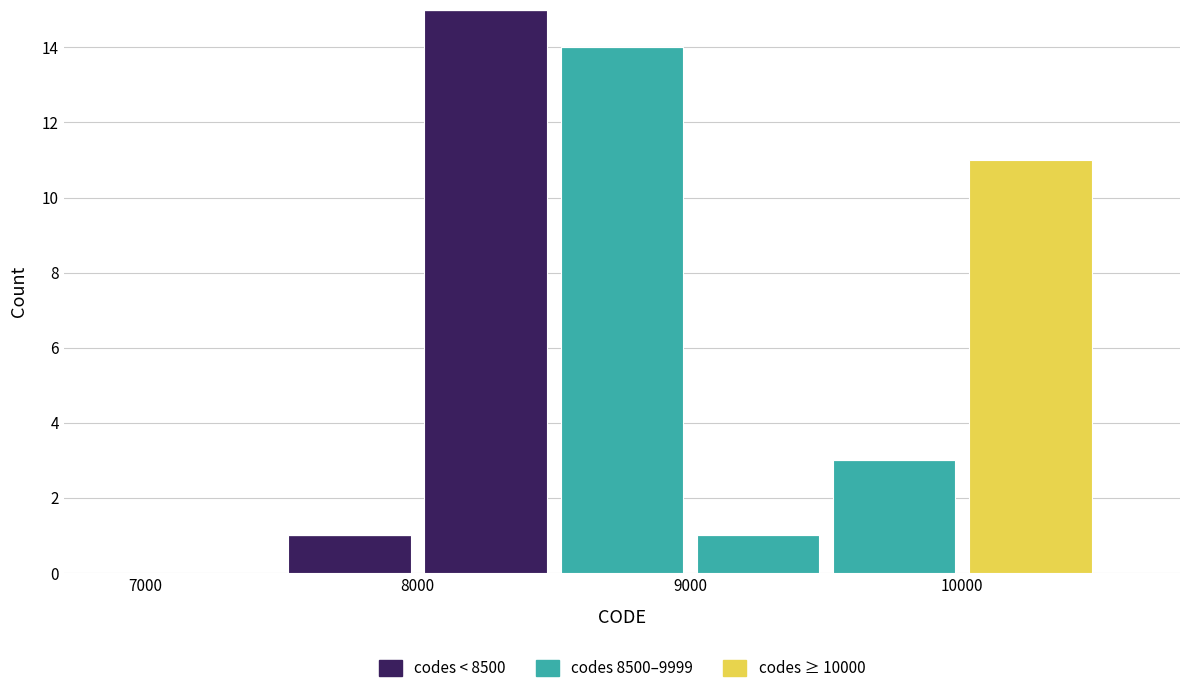

What is the total height of the stacked bar covering 7500 to 8000 on the x-axis? The values are not printed on the chart, so give them approximately, as read against the axis.

1